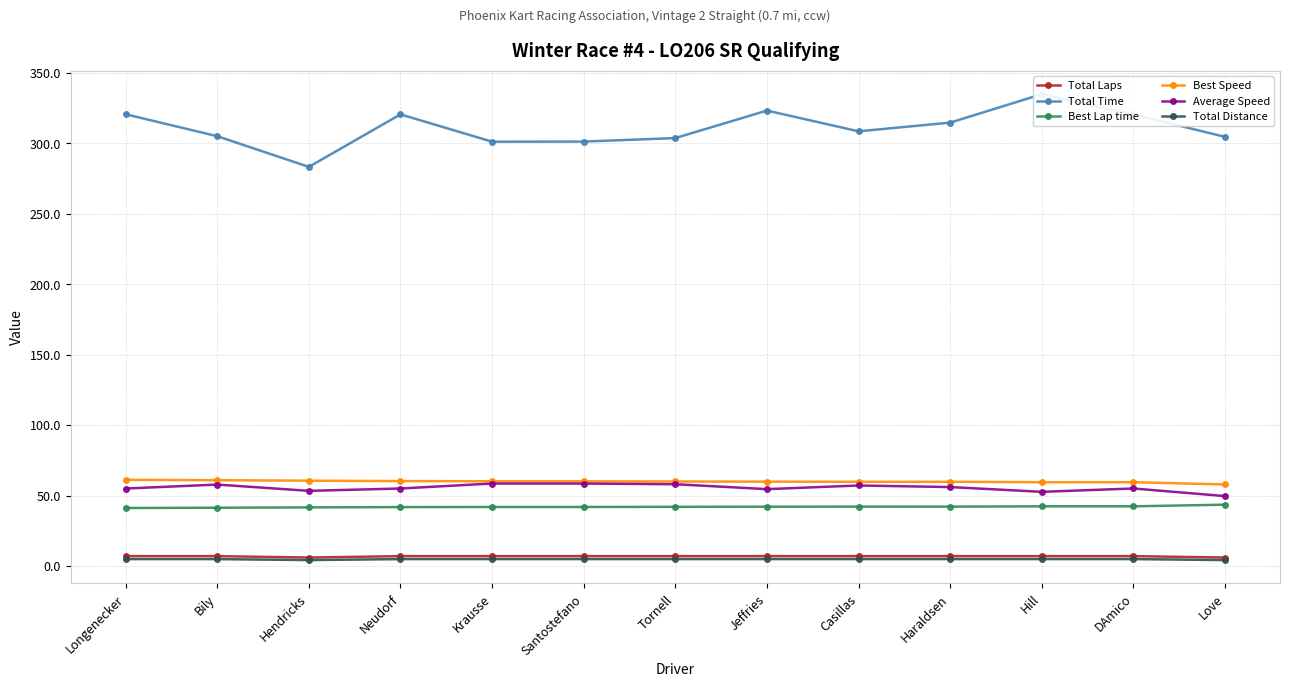

What is the sum of all Best Speed values?

779.5